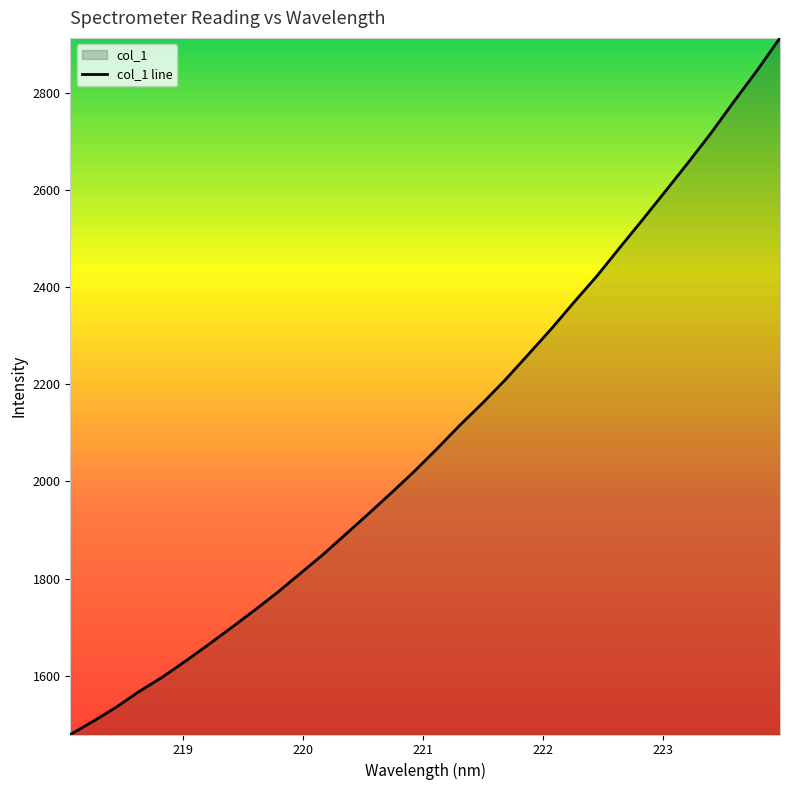

What is the maximum value shown in the chart?

2912.6